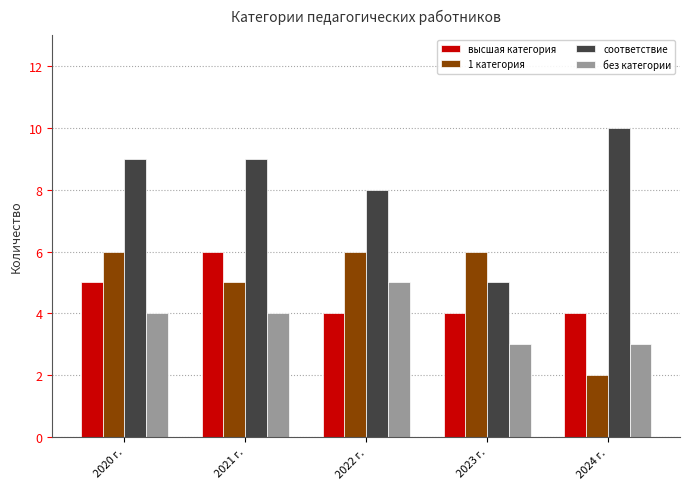

What are all the series names shown in the legend?

высшая категория, 1 категория, соответствие, без категории